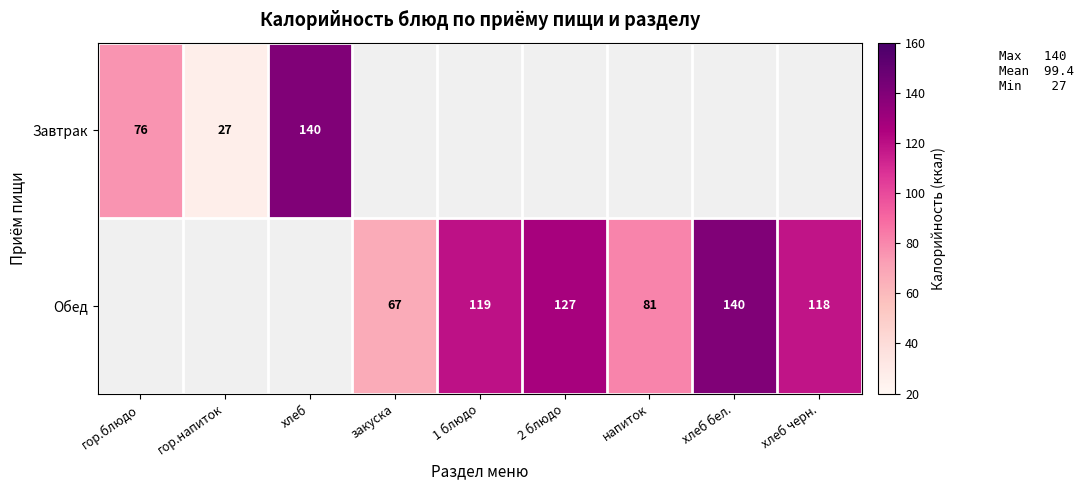

The Обед series shows 36 at напиток. True or false?

False